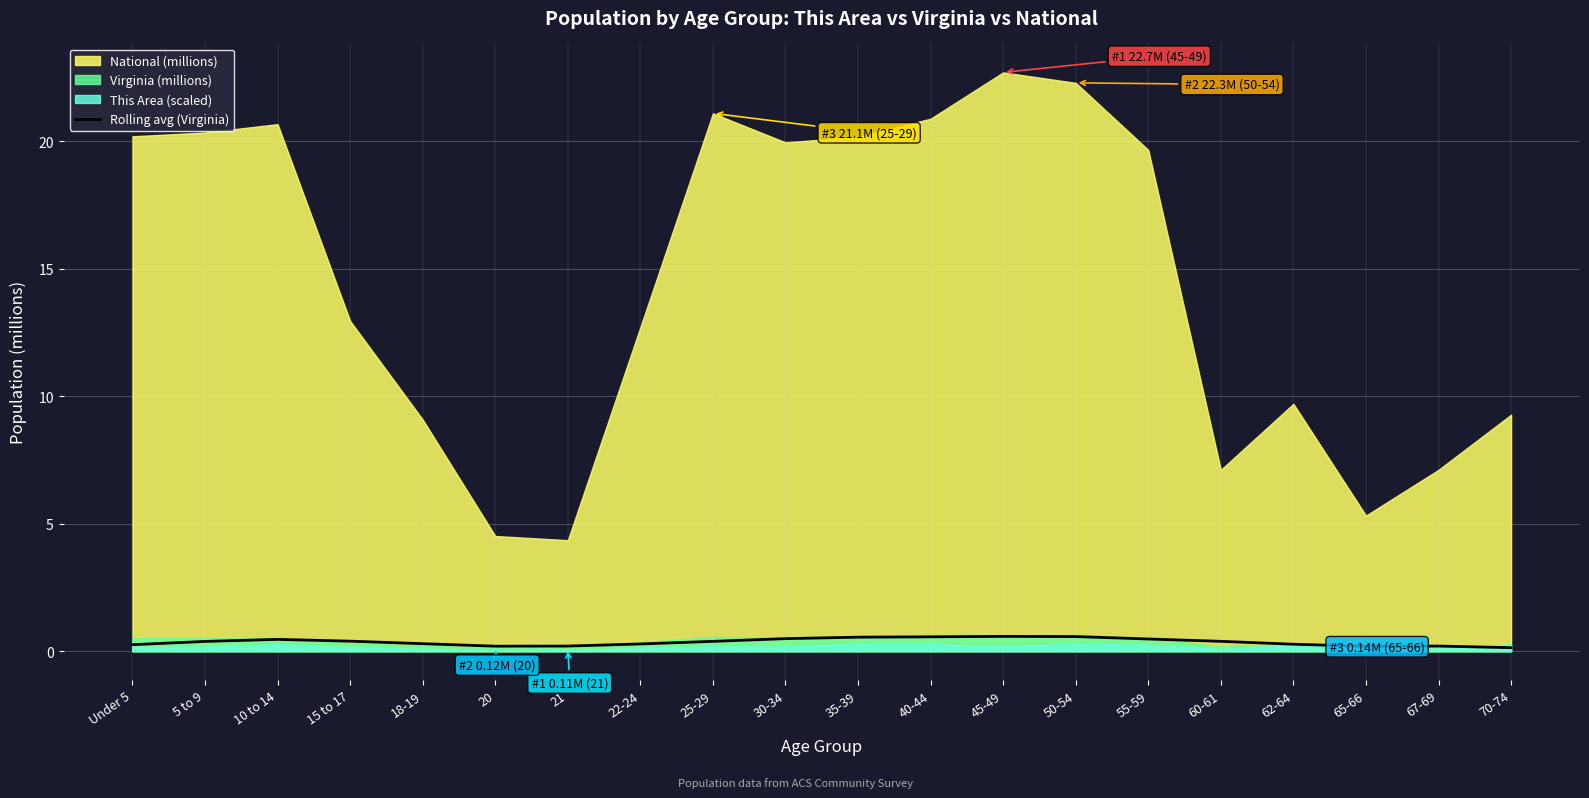

What is the highest value of the Rolling avg (Virginia) series?

0.6